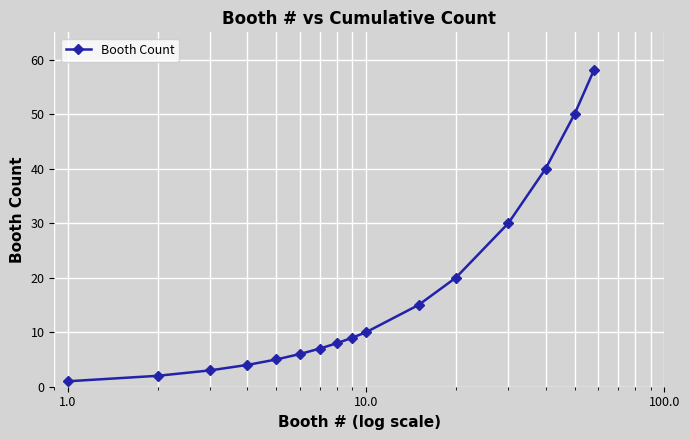

What is the value of the 16th point from the left?

58